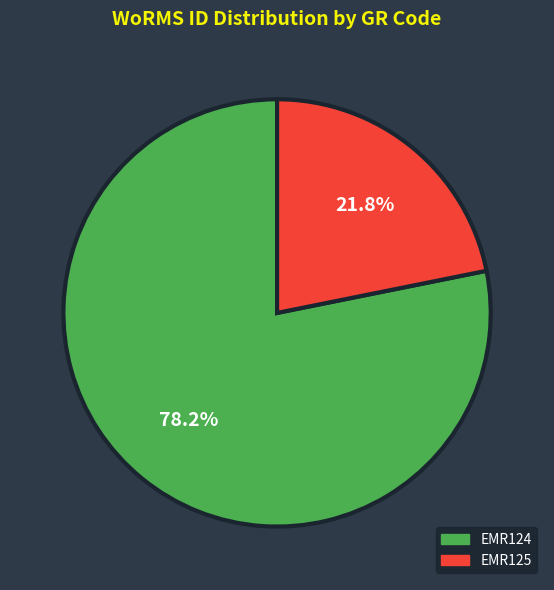

To the nearest percent, what is the average slice percentage?

50%